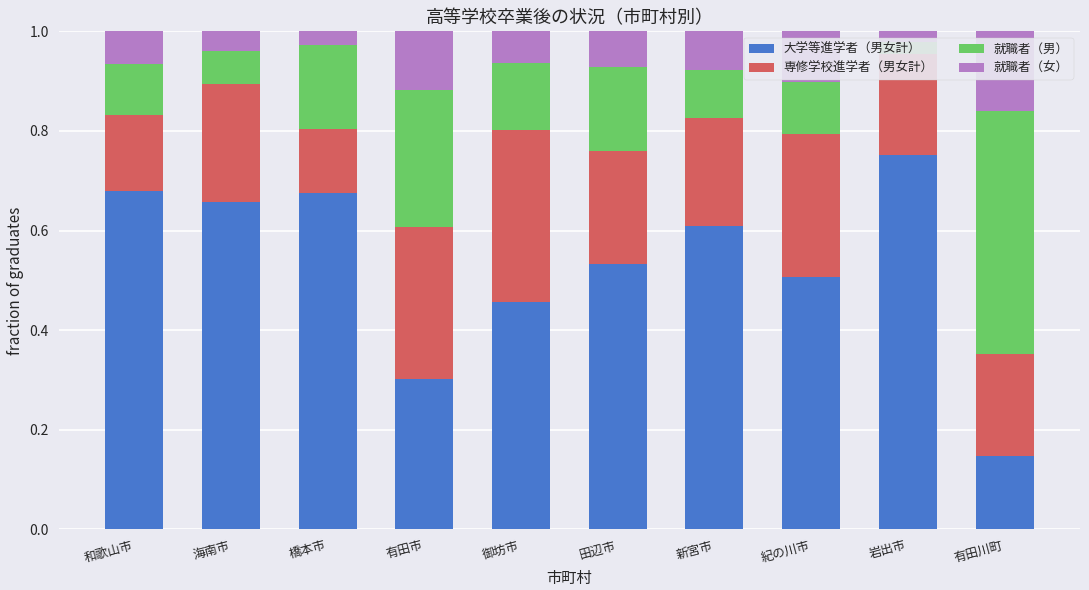

Between 和歌山市 and 新宮市, which is larger?

和歌山市